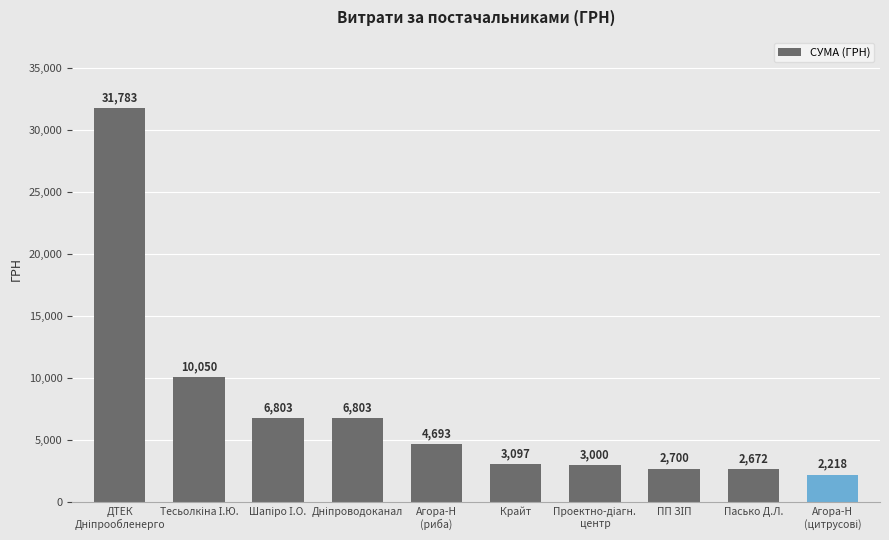

True or false: the data shows 1066.1 at Крайт.

False